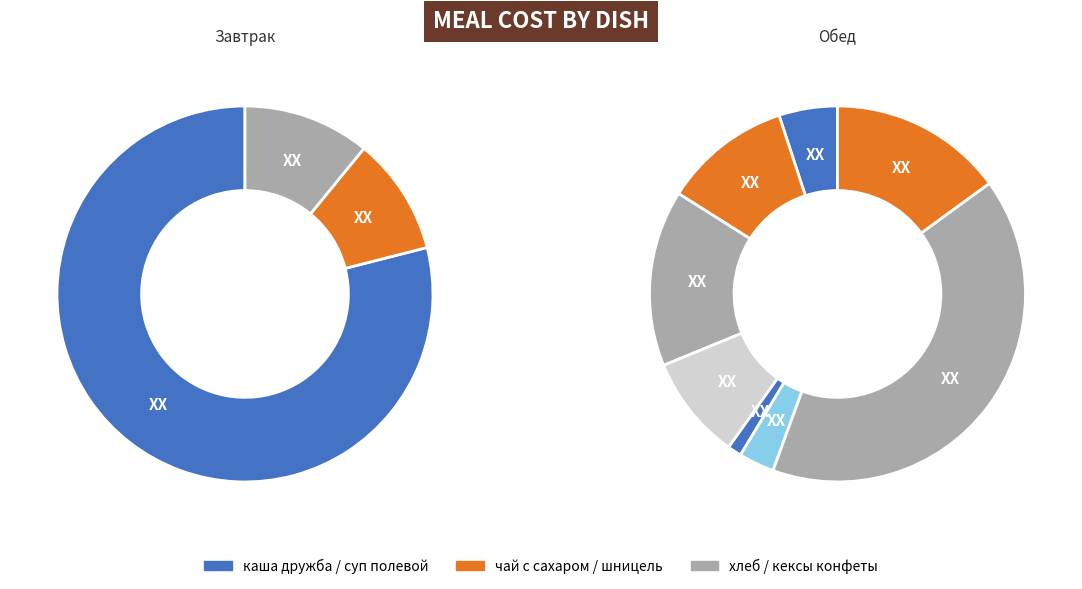

Is there a majority slice in this chart?

No